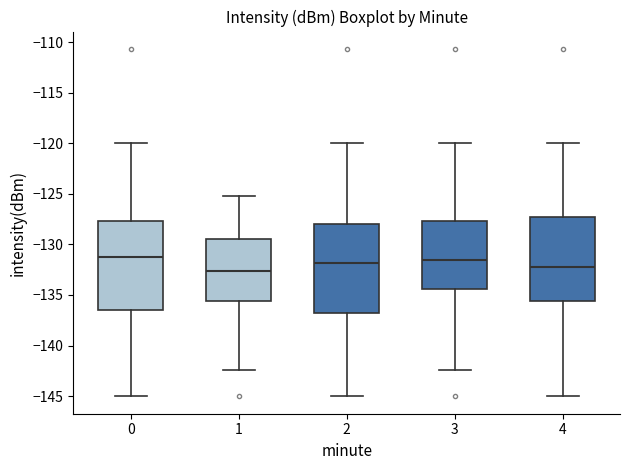

Where is the upper edge of the box at x = 3 on the y-axis? The values are not printed on the chart, so give them approximately, as read against the axis.

-127.5